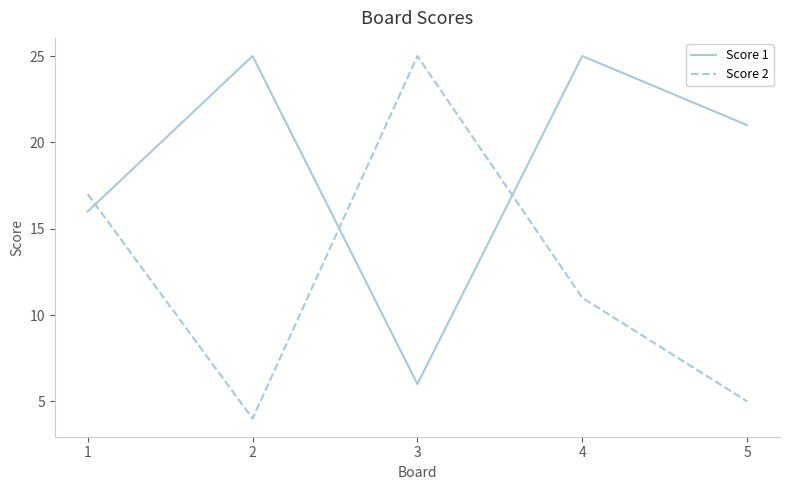

Where do Score 2 and Score 1 first cross each other?

1 and 2